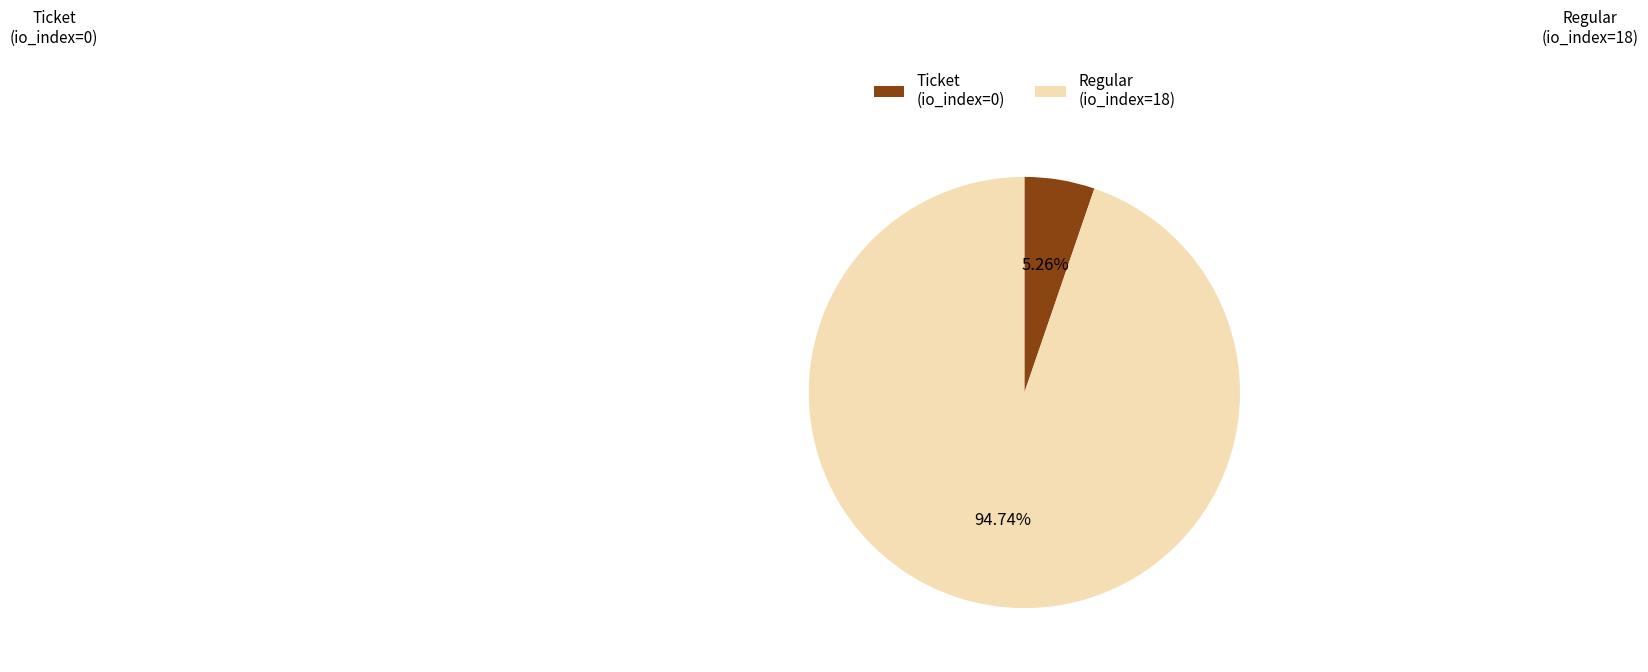

Is there a majority slice in this chart?

Yes